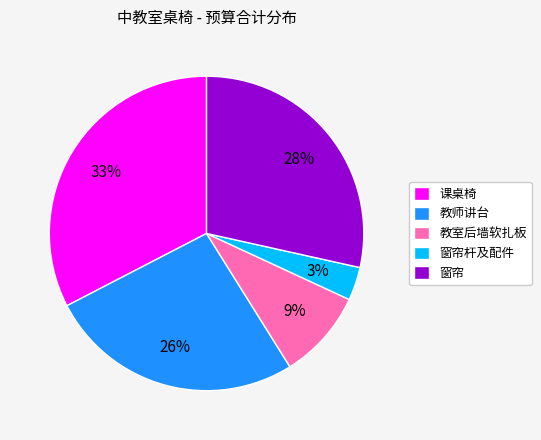

Between 窗帘 and 教室后墙软扎板, which is larger?

窗帘